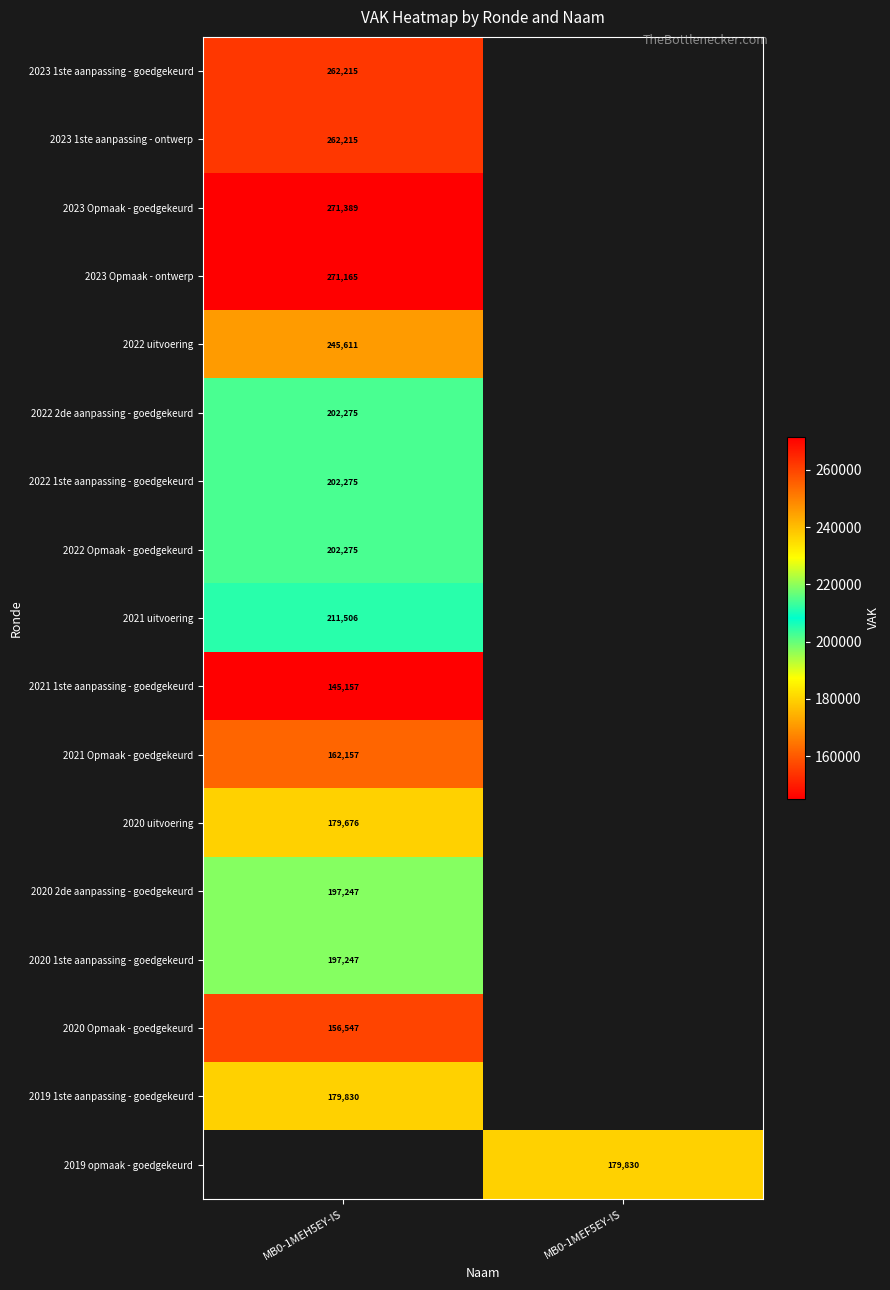

Is it true that 2021 uitvoering equals 211506 at MB0-1MEH5EY-IS?

True